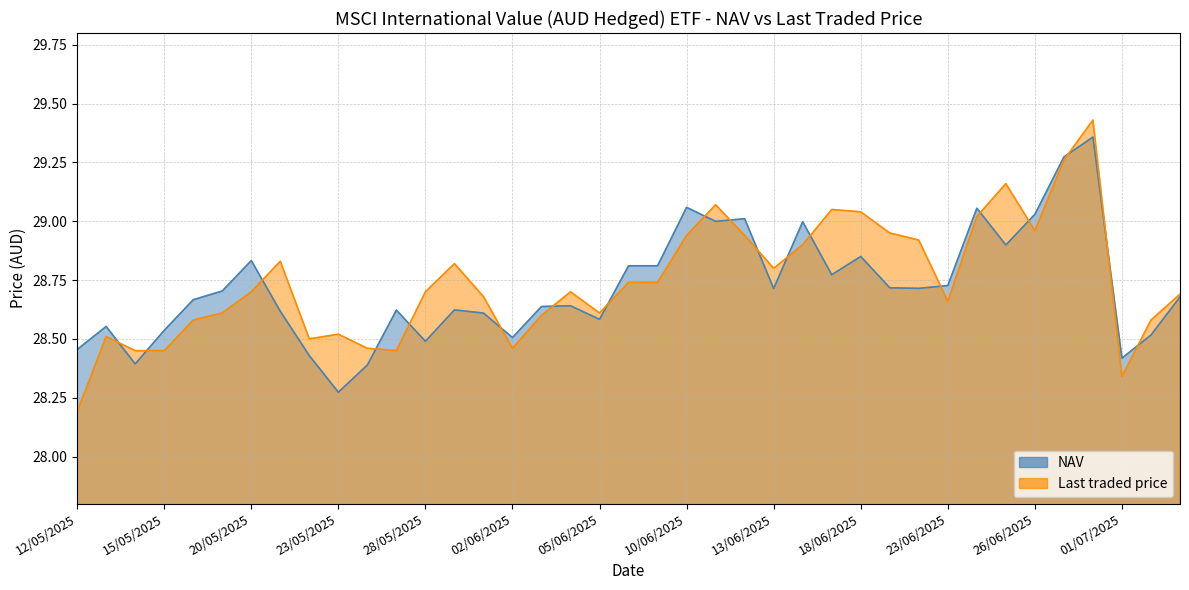

What is the sum of all Last traded price values?

1121.0